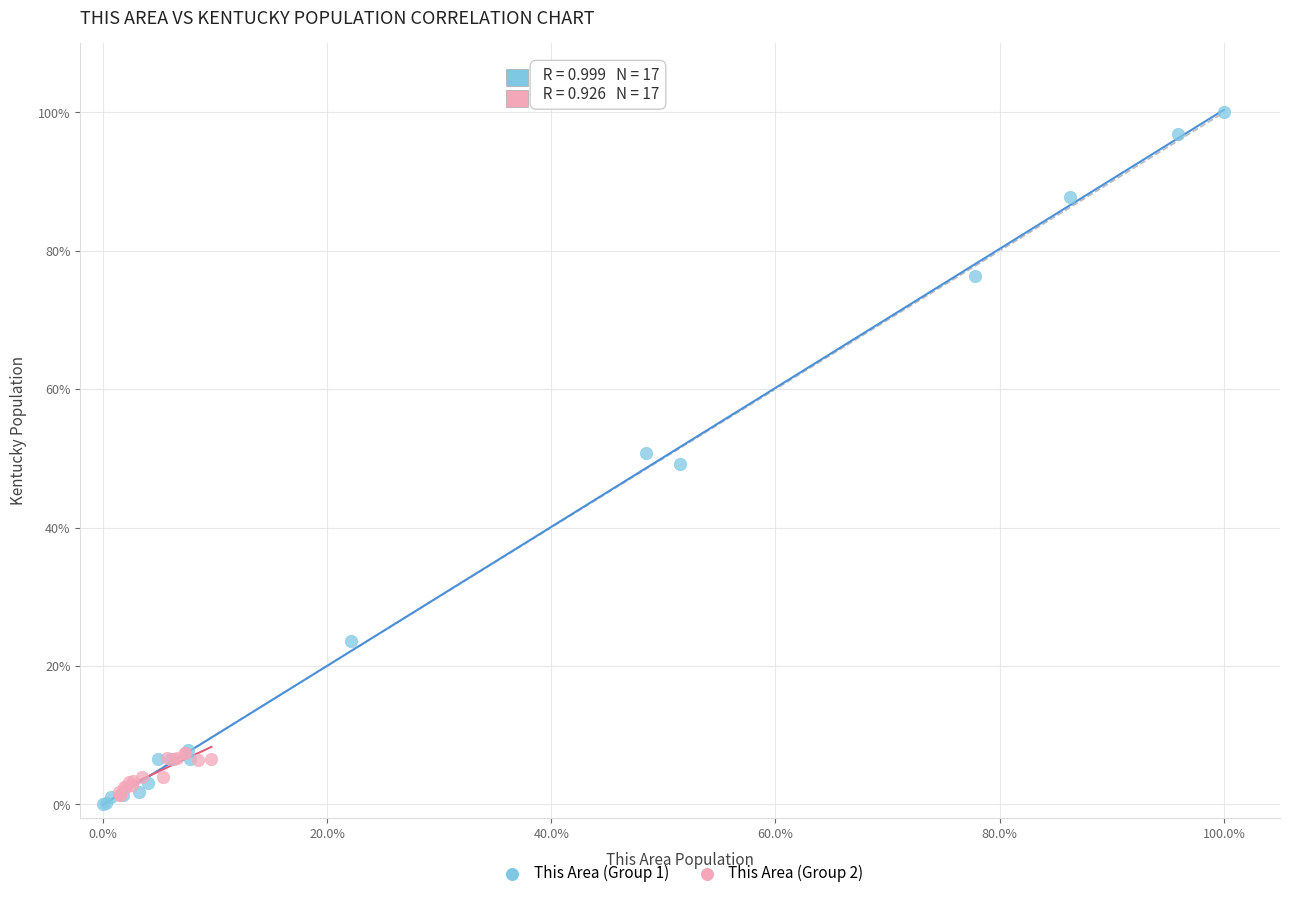

Which series contains the highest Y value?

This Area (Group 1)